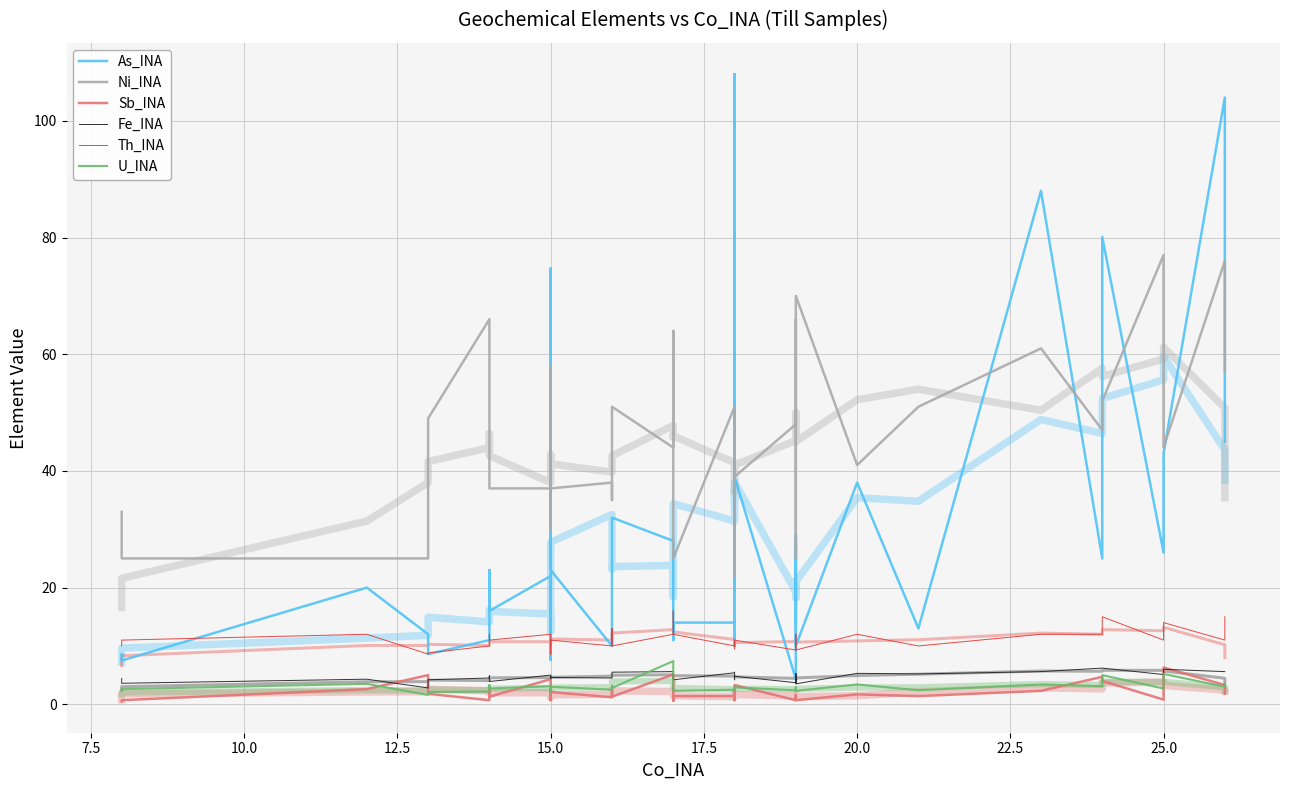

What is the value of the U_INA point at the 17th from the left?

2.8